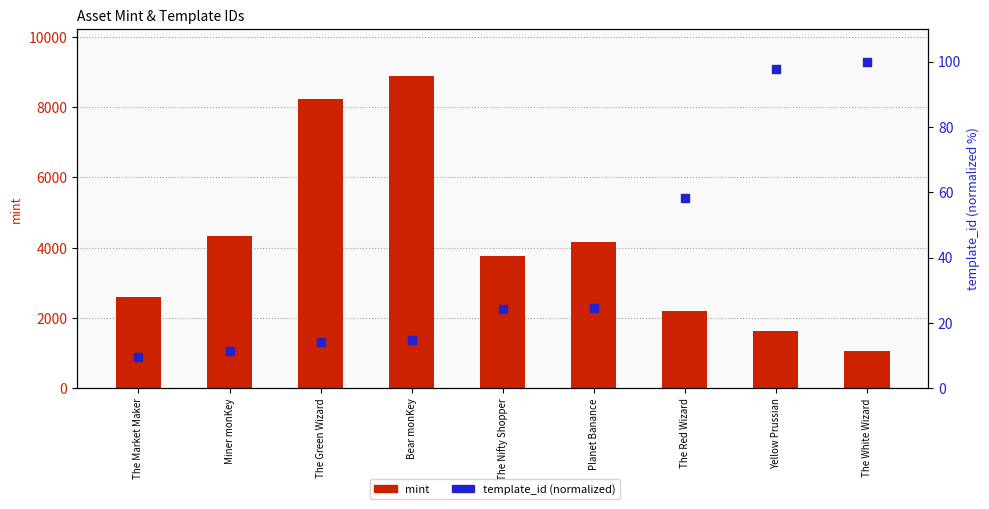

Which series has the largest Y range (max minus min)?

mint